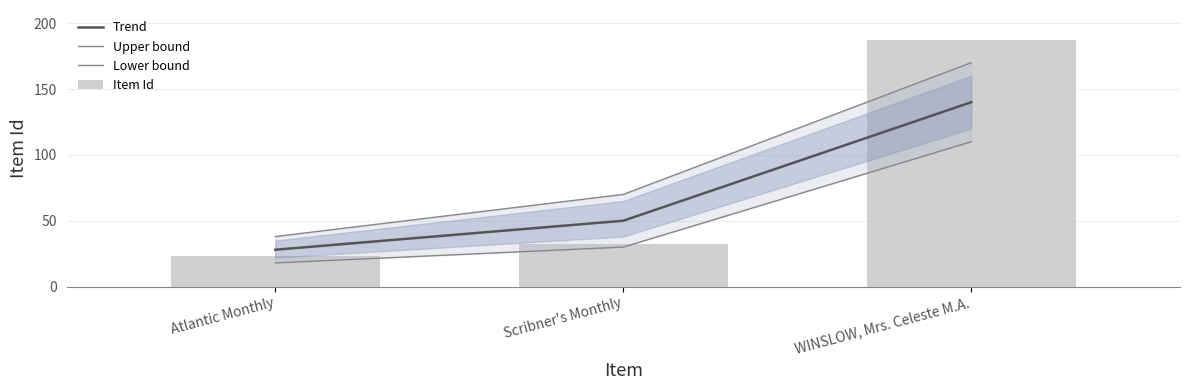

List the series in order of their overall mean, highest first.

Upper bound, Item Id, Trend, Lower bound